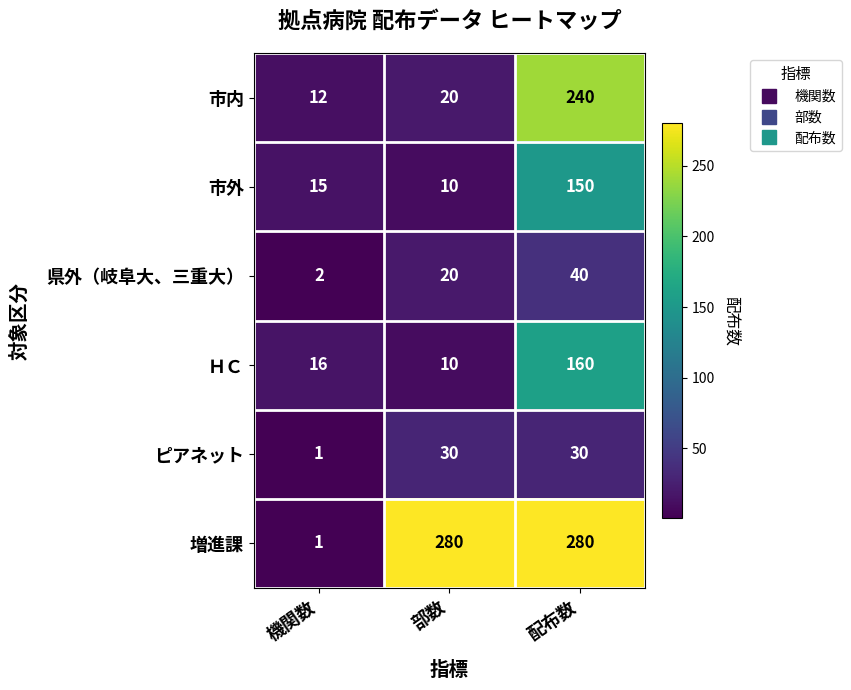

What is the difference between the highest and lowest values at 機関数?

15